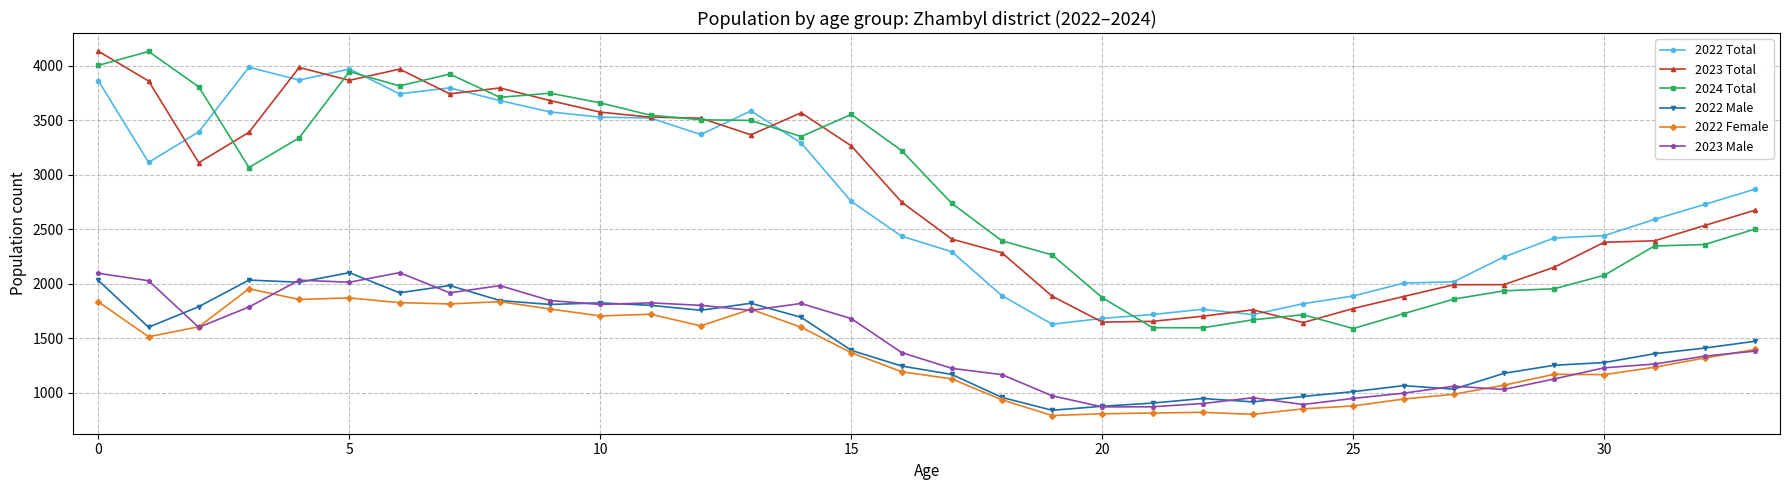

At how many categories does at least one series exceed 3398?

16